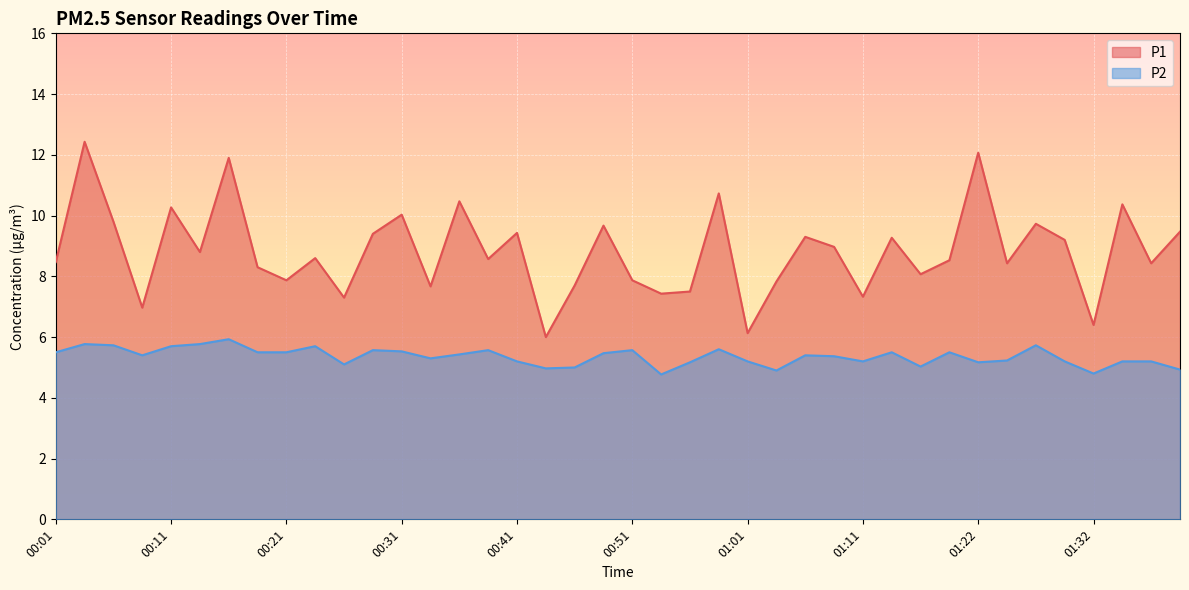

What is the approximate value of P1 at 00:11?

10.3